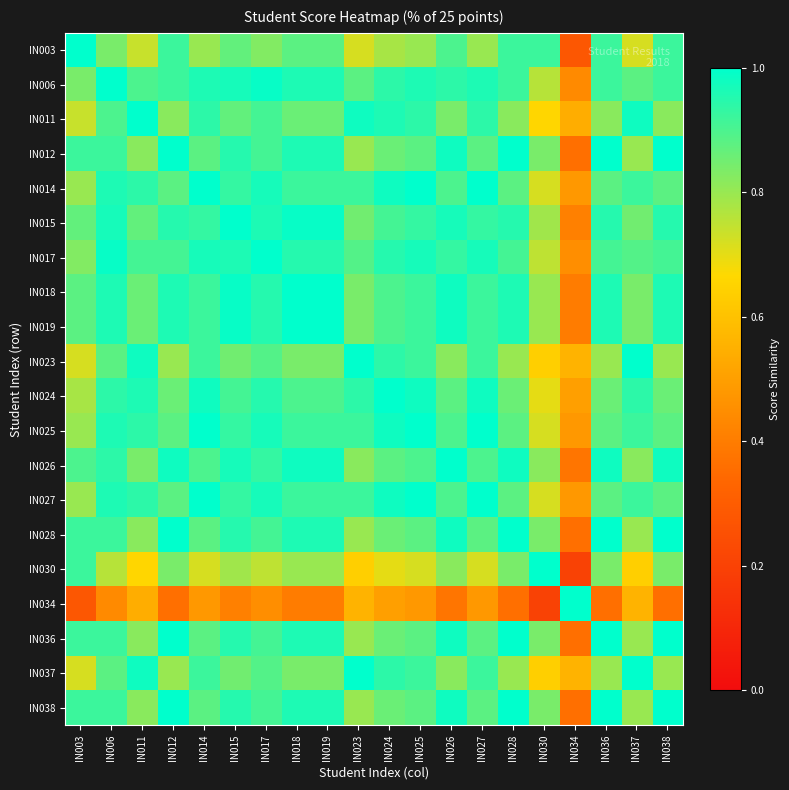

What is the total value across all series at IN025?

17.9